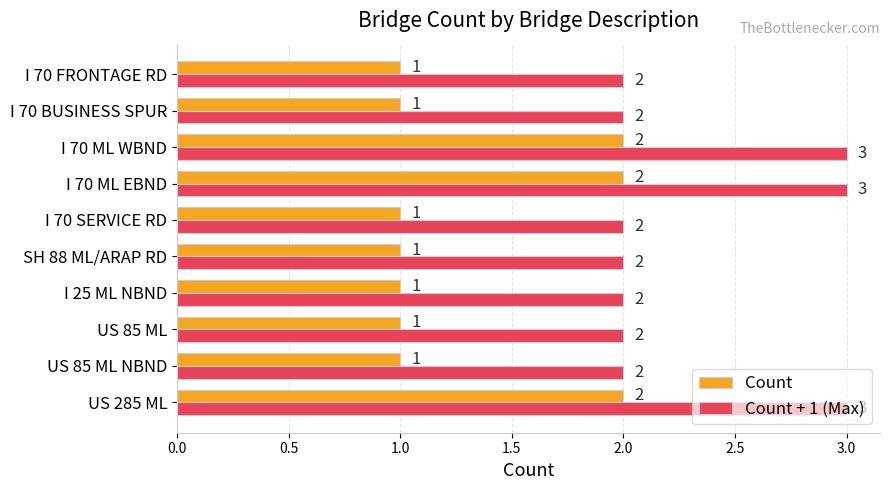

Count the Count values in the range 1 to 2.

10